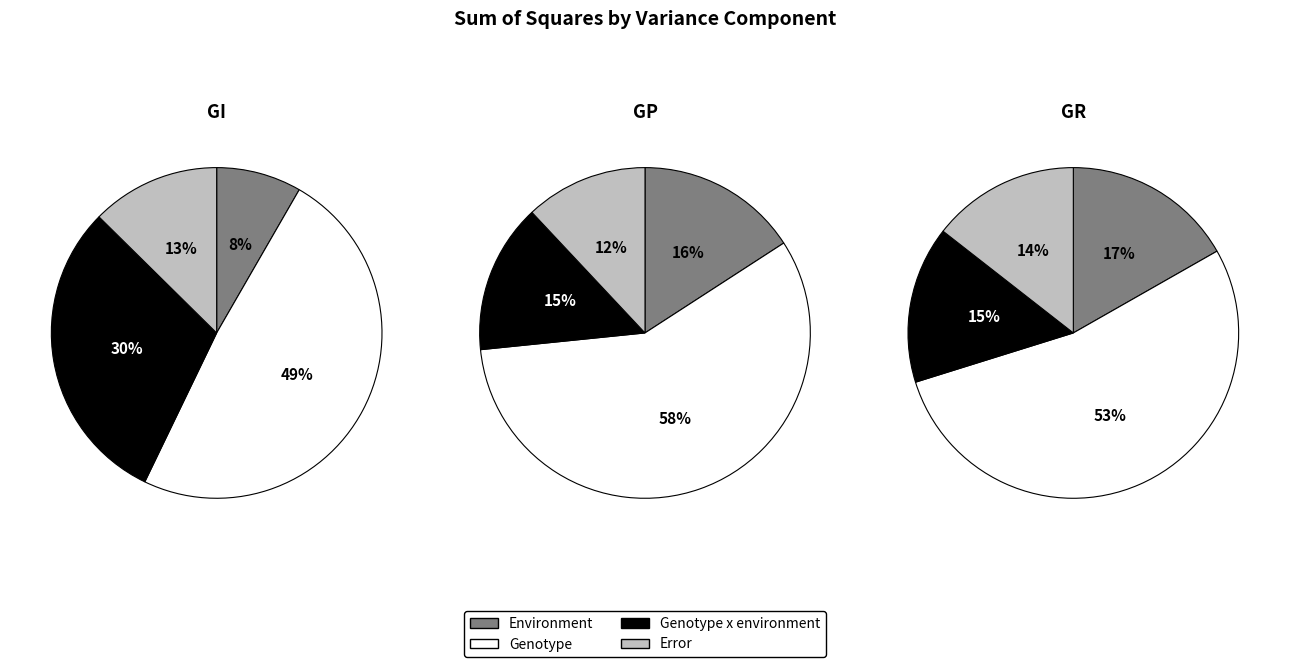

What percentage is the Genotype slice, to the nearest percent?

58%